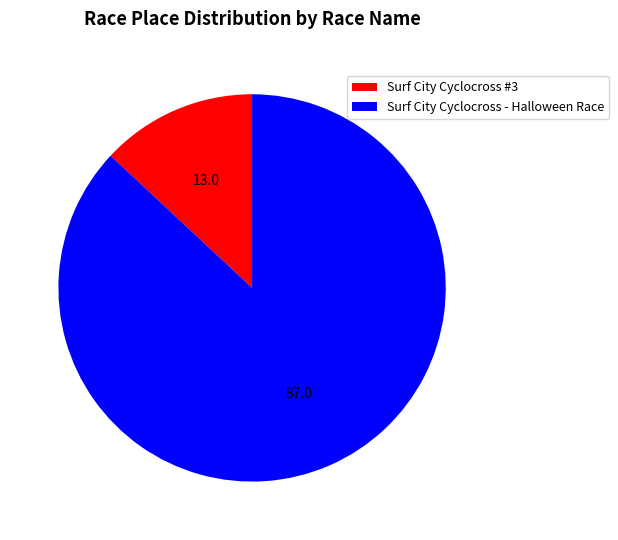

Which category accounts for the majority?

Surf City Cyclocross - Halloween Race